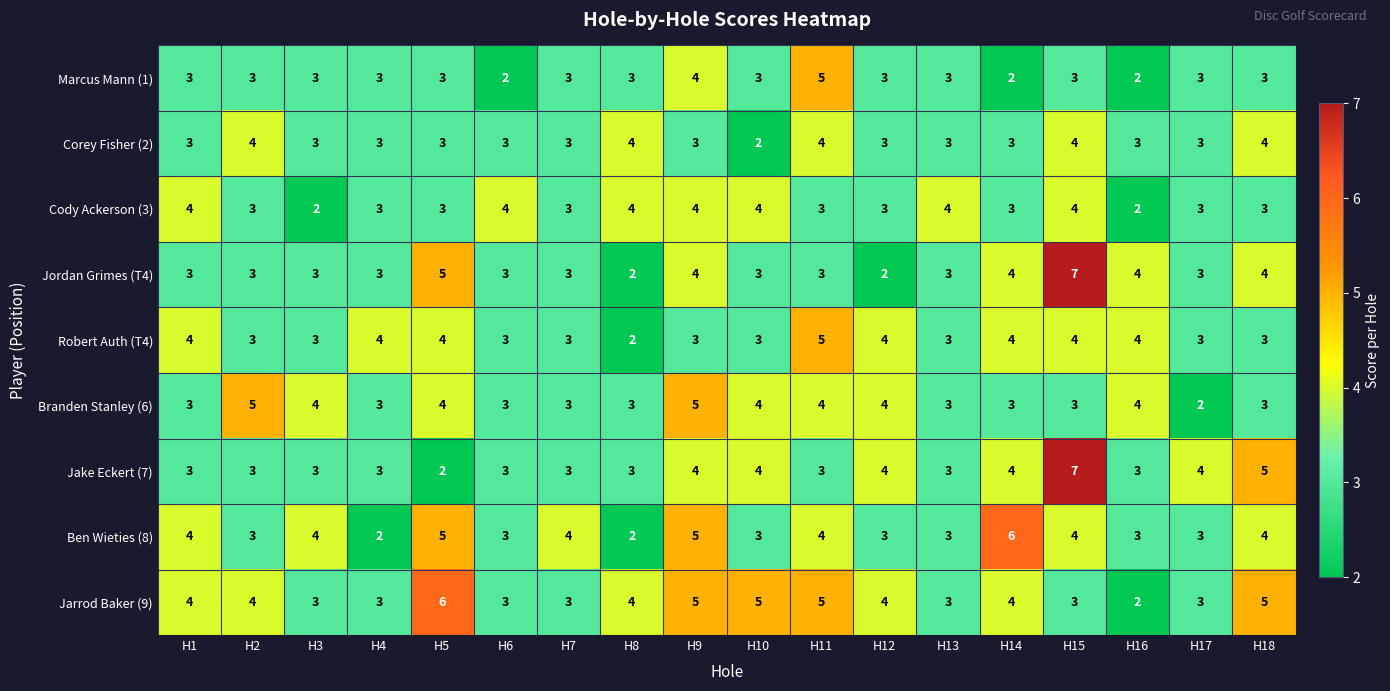

What is the approximate value of Cody Ackerson (3) at H9?

4